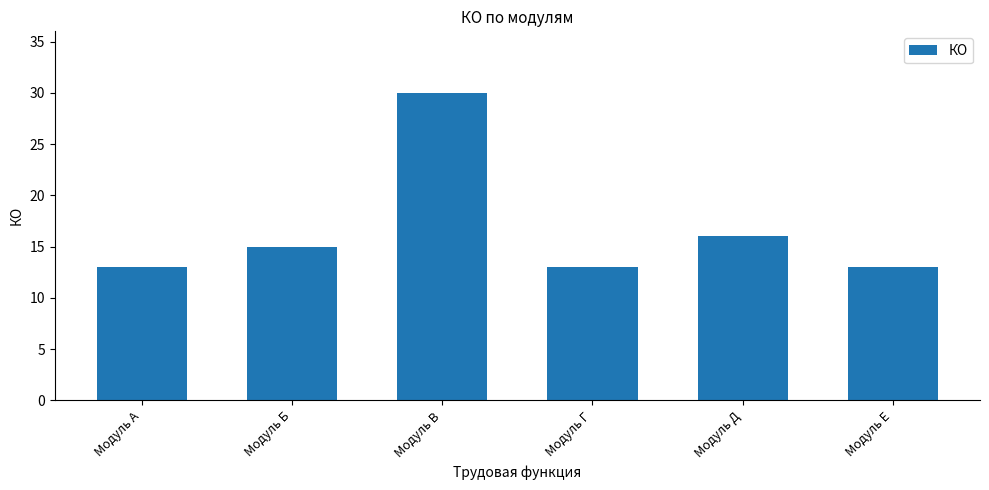

Approximately how many times larger is the value at Модуль А compared to Модуль Д?

0.8